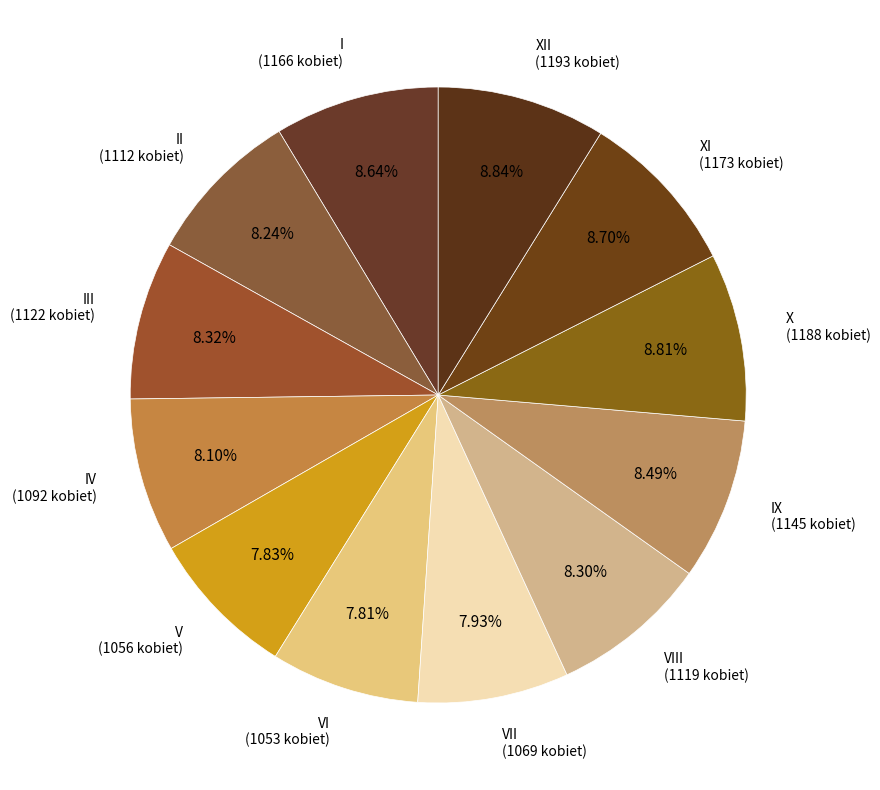

Is there a majority slice in this chart?

No